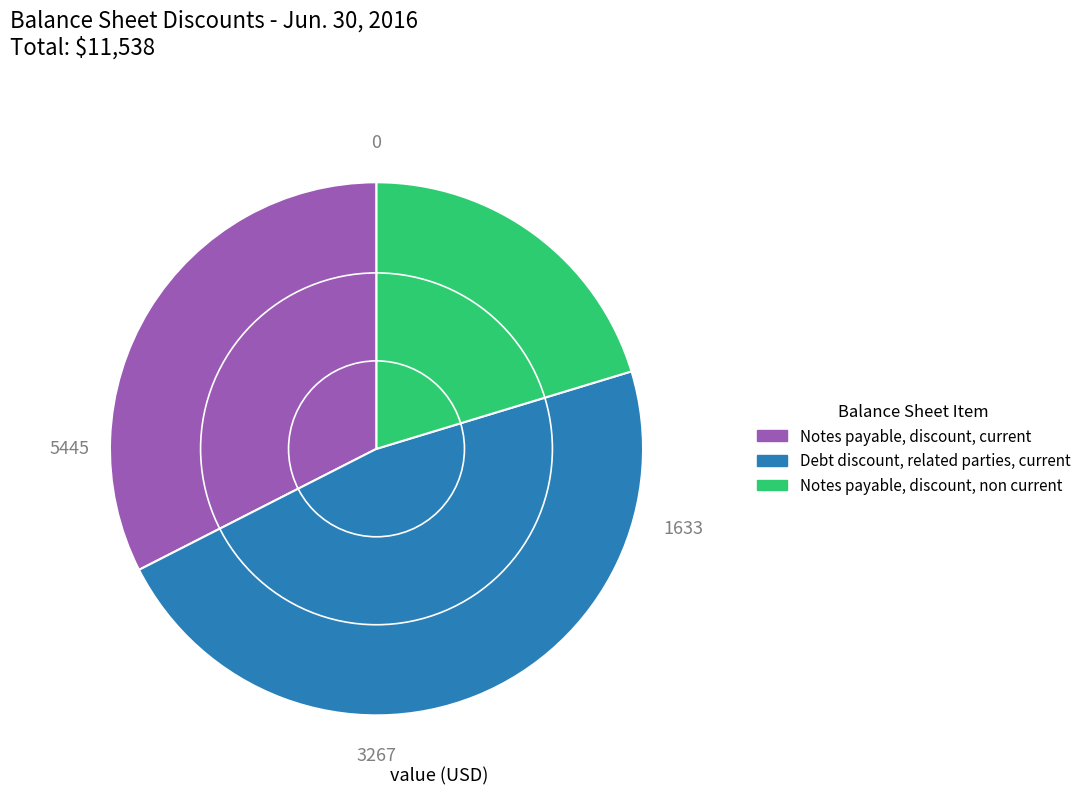

Is there a majority slice in this chart?

No